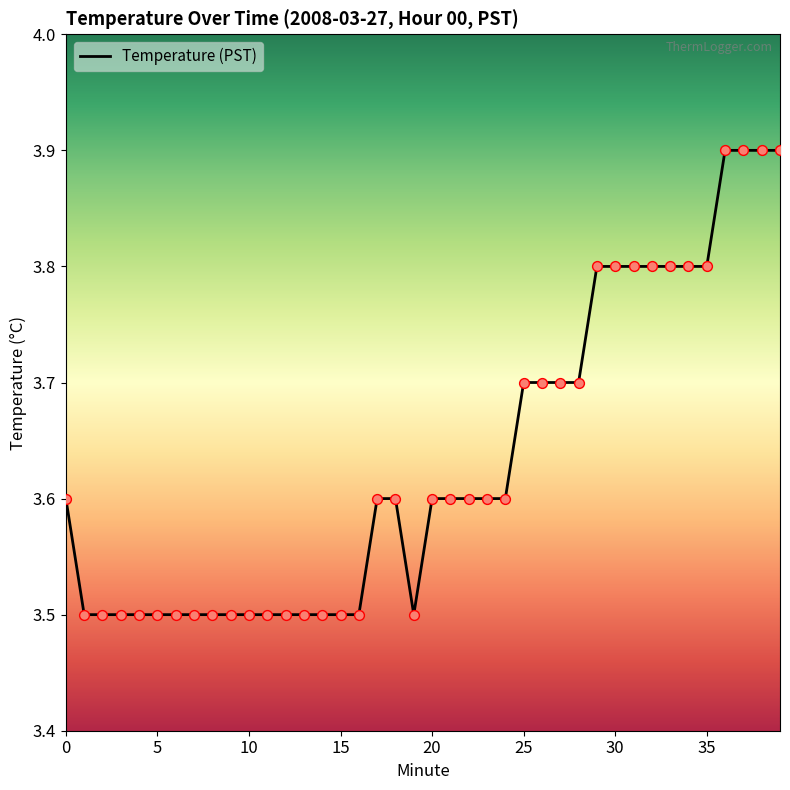

What is the maximum value shown in the chart?

3.9